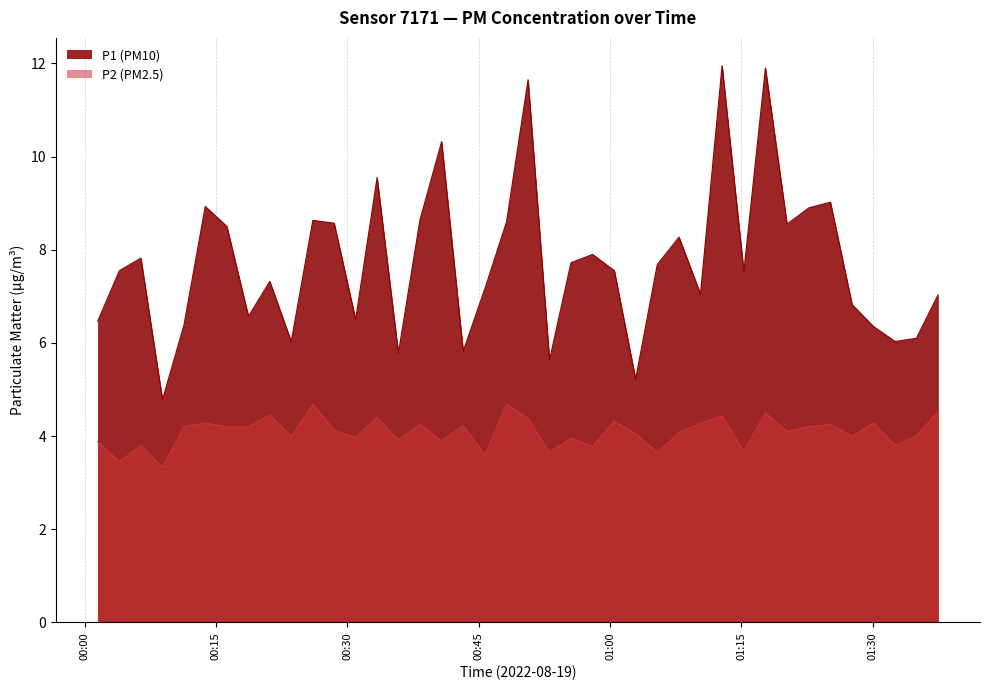

True or false: P1 and P2 intersect in this chart.

False